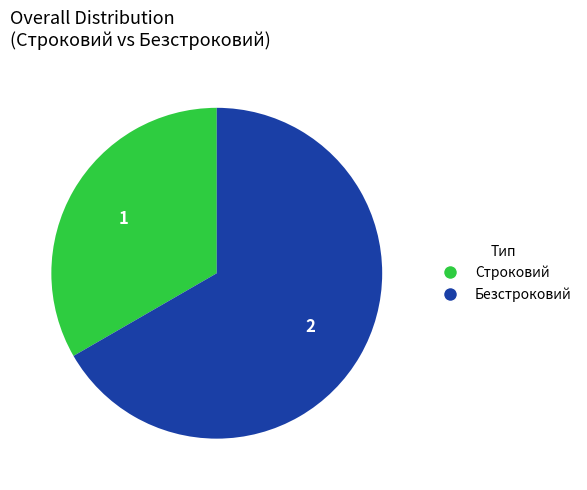

Is the sum of Строковий and Безстроковий greater than half?

Yes